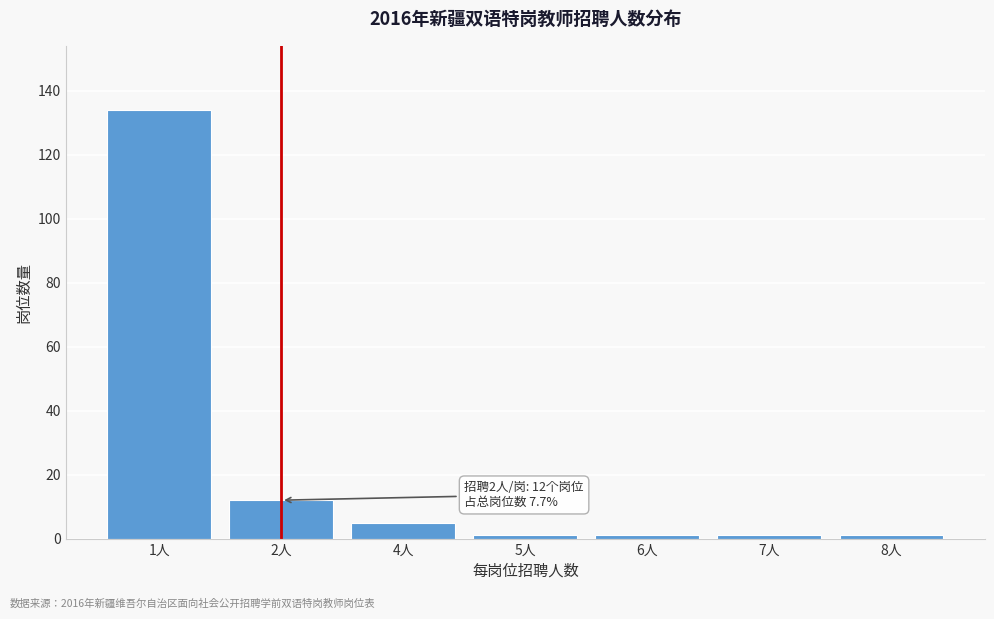

Reading left to right, what are all the values shown in this chart?

134	12	5	1	1	1	1